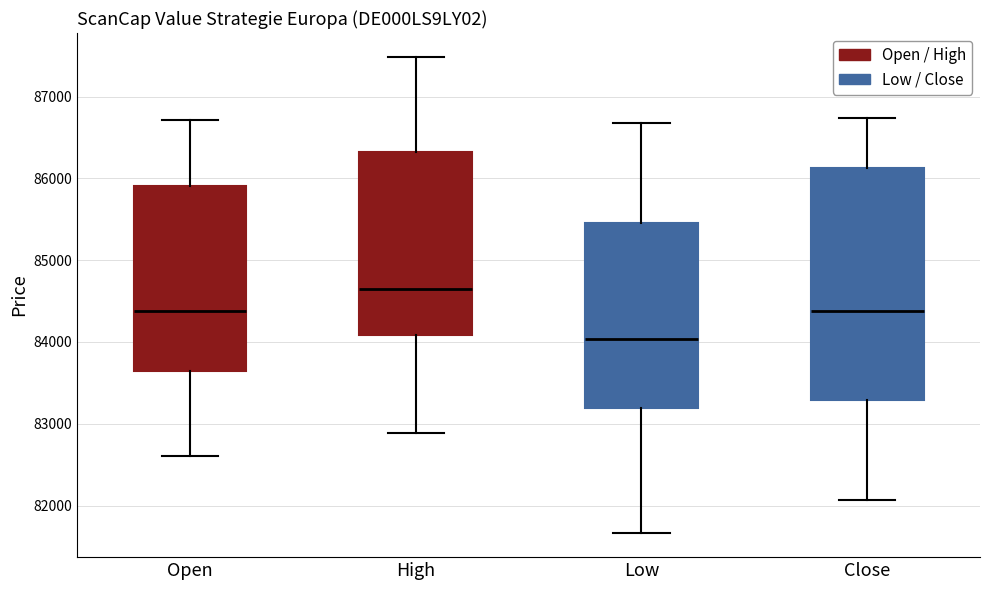

Comparing the boxes themselves (not the whiskers), which one is the tallest?

Close